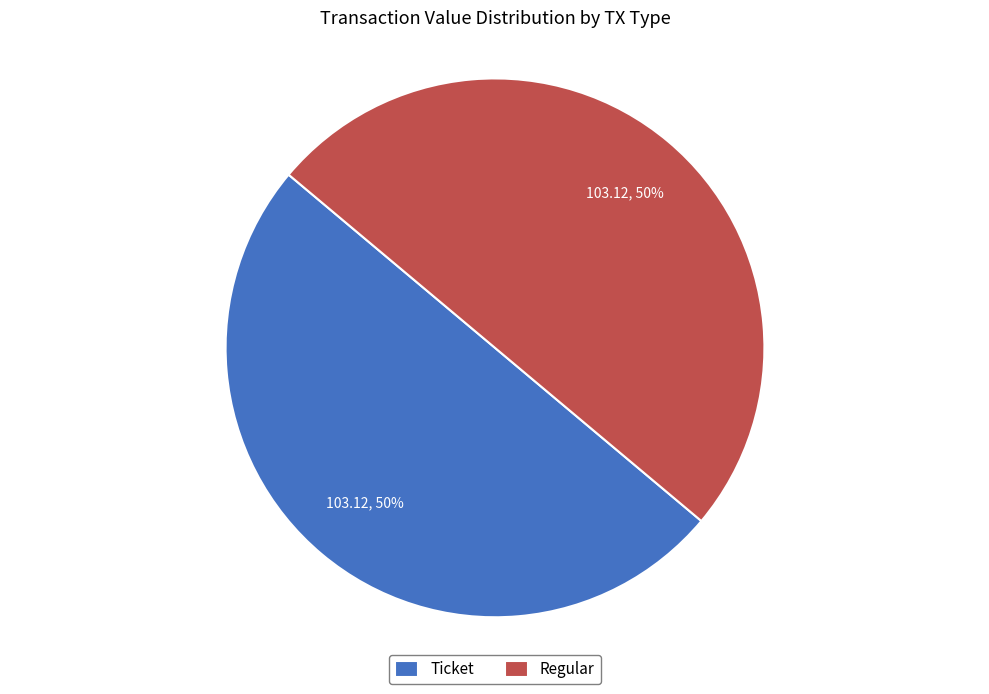

Is it true that Ticket is 44% of the pie?

False